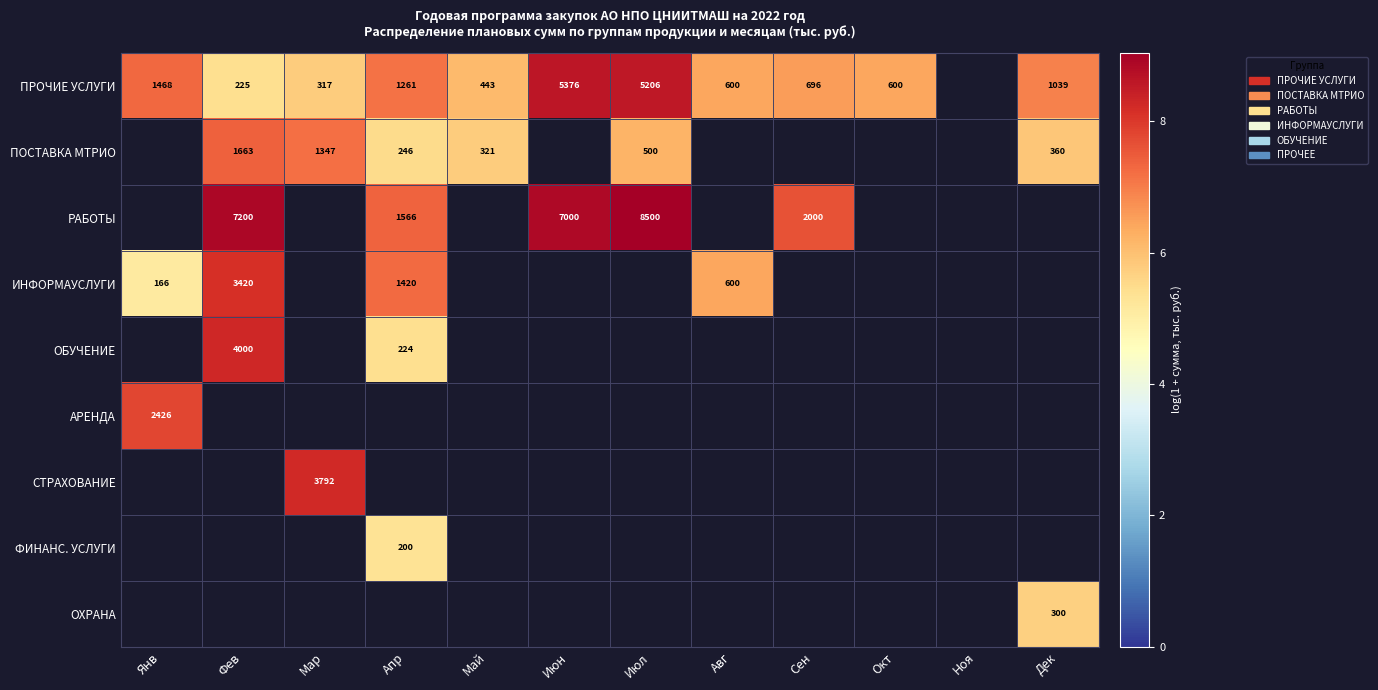

What is the difference between the ПРОЧИЕ УСЛУГИ values at Июн and Июл?

170